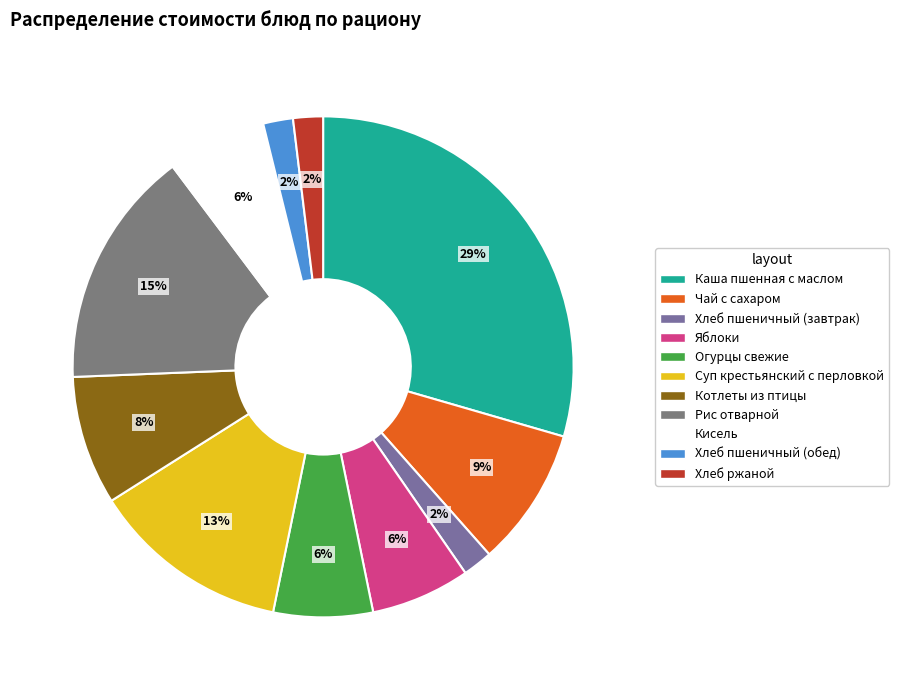

To the nearest percent, what percentage of the pie is Хлеб ржаной?

2%